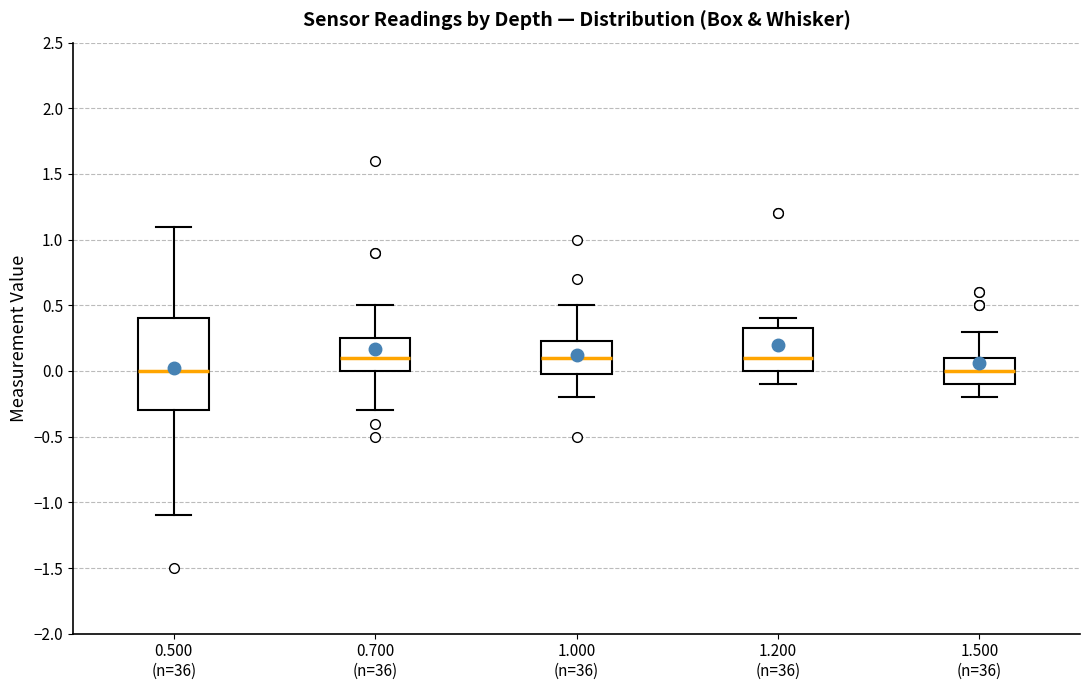

Reading left to right, read every box against the y-axis: the position of its median line, the range the box covers, and the ends of its whiskers. The values are not printed on the chart, so give them approximately, as read against the axis.

0.500 (n=36): median 0.00, box -0.30 to 0.40, whiskers -1.10 to 1.10
0.700 (n=36): median 0.10, box 0.00 to 0.25, whiskers -0.30 to 0.50
1.000 (n=36): median 0.10, box 0.00 to 0.25, whiskers -0.20 to 0.50
1.200 (n=36): median 0.10, box 0.00 to 0.35, whiskers -0.10 to 0.40
1.500 (n=36): median 0.00, box -0.10 to 0.10, whiskers -0.20 to 0.30